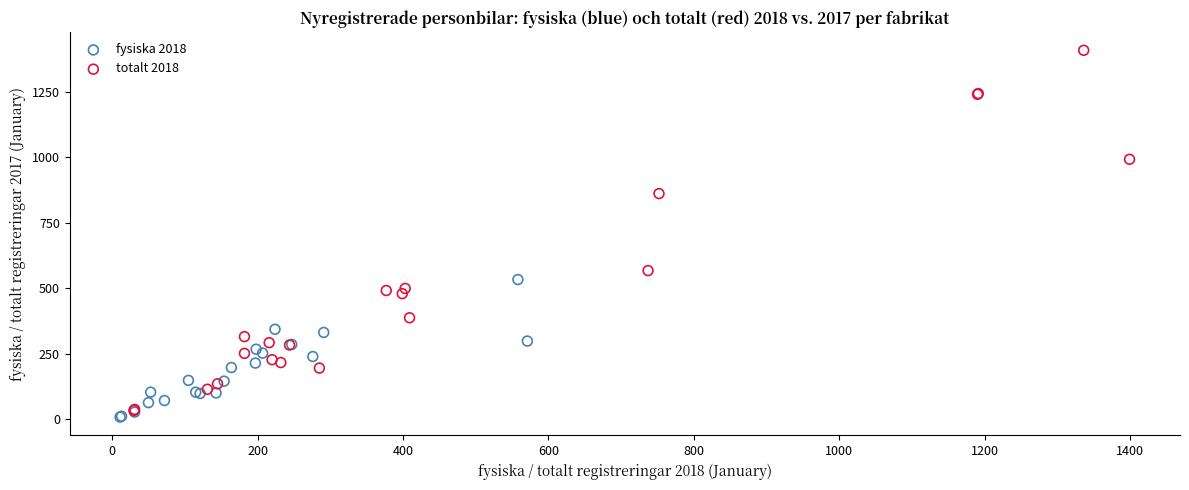

Which series contains the highest Y value?

totalt 2018